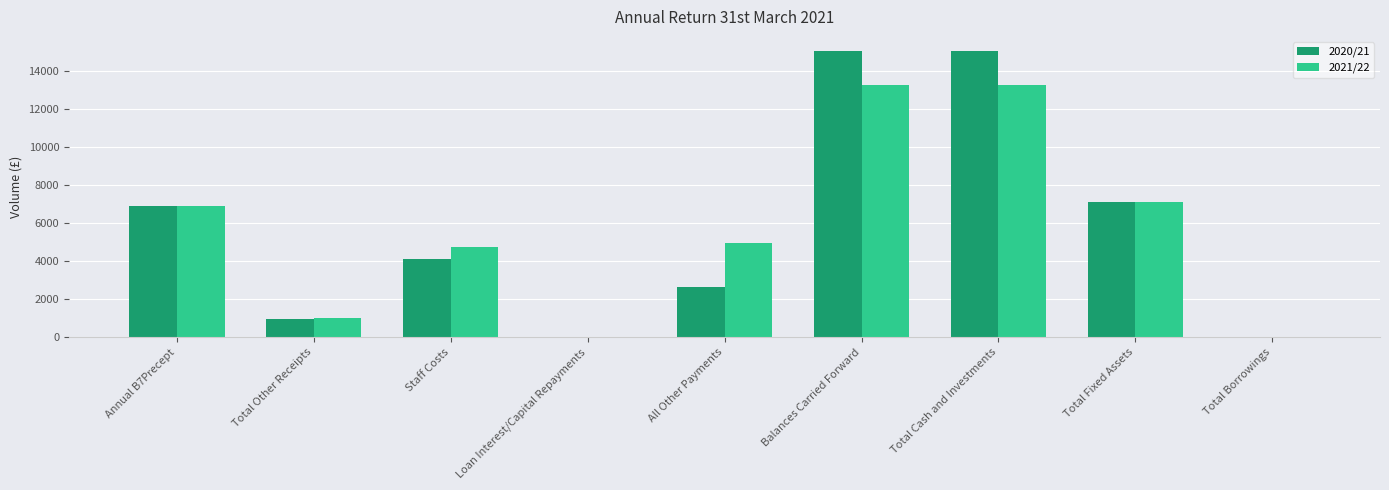

What is the sum of all 2020/21 values?

51897.0